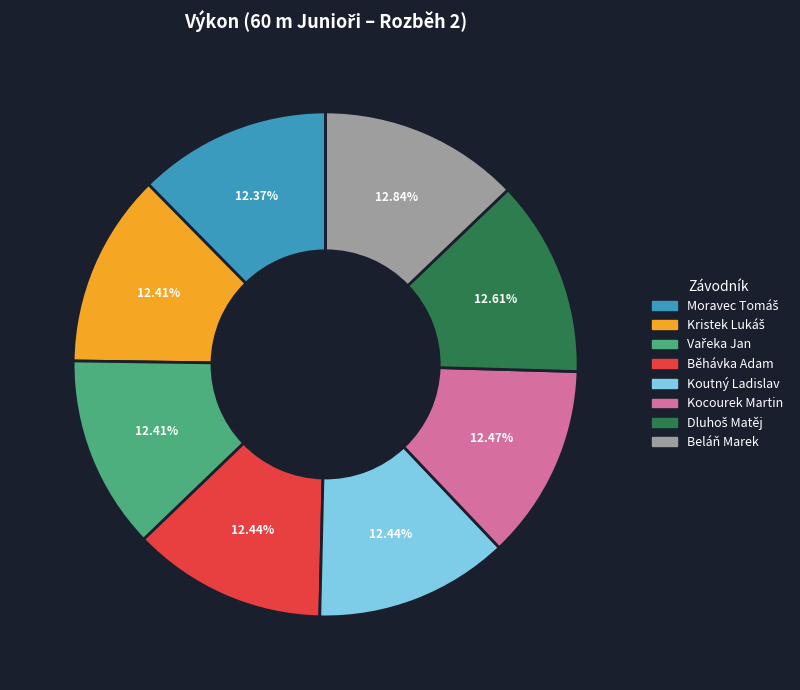

Does Běhávka Adam represent more than half of the total?

No